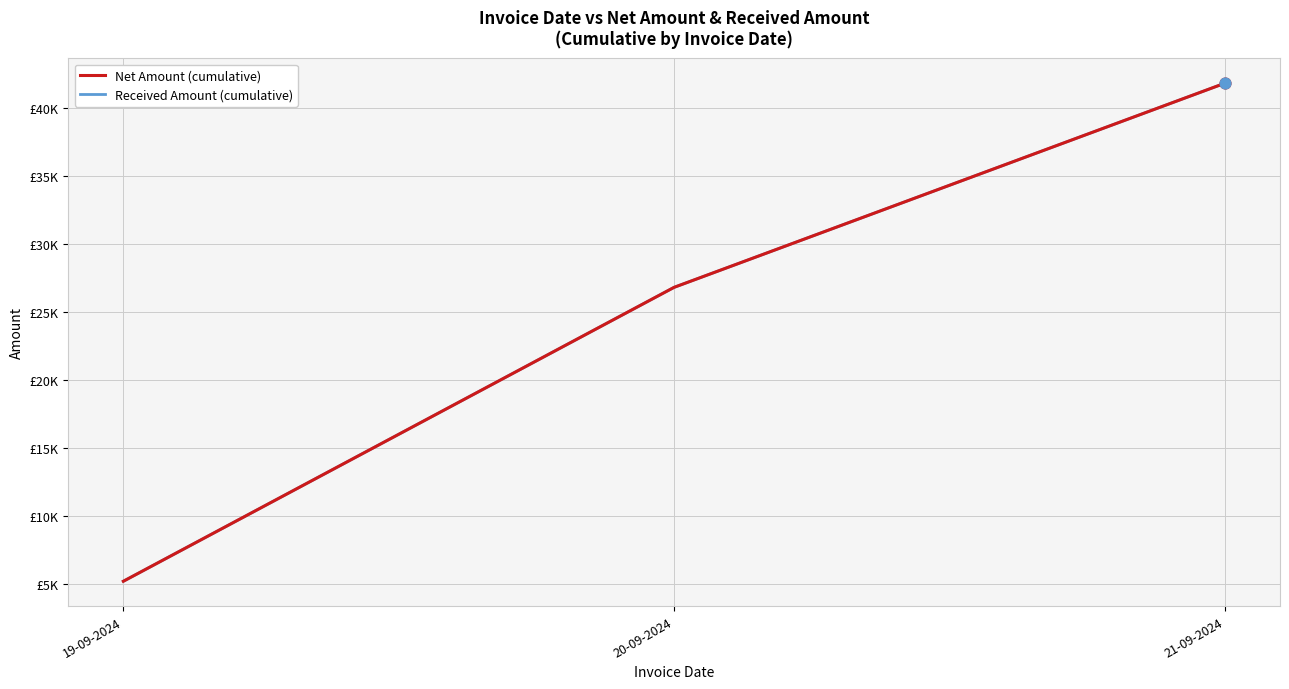

What is the total value across all series at 20-09-2024?

53600